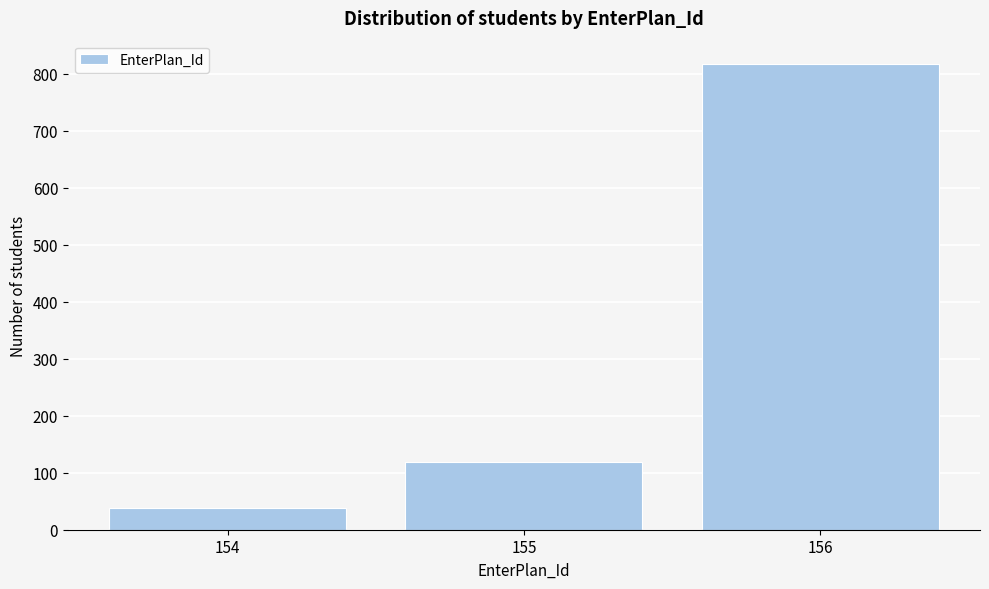

Reading left to right, transcribe all the data shown in this chart.

38	119	817